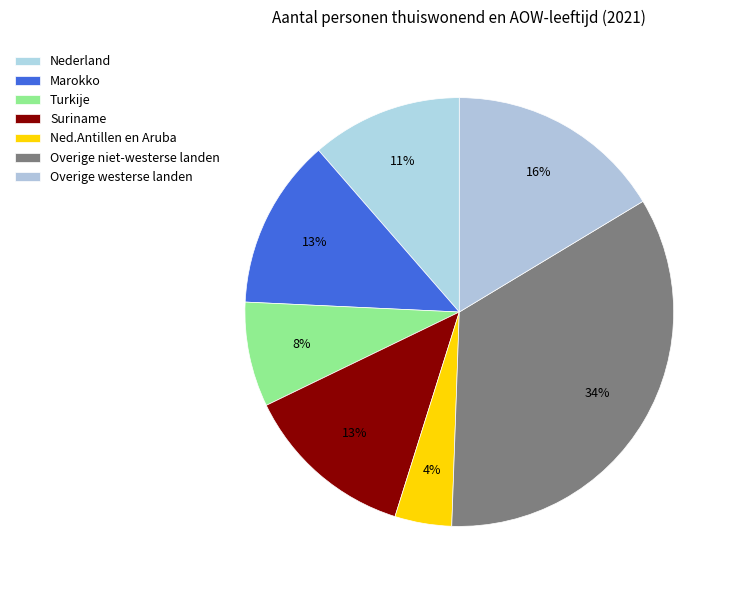

To the nearest percent, what is the average slice percentage?

14%